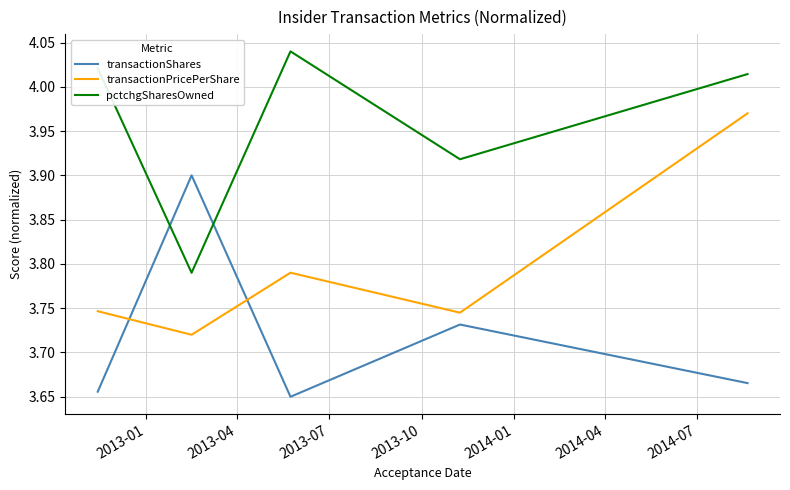

What are all the series names shown in the legend?

transactionShares, transactionPricePerShare, pctchgSharesOwned